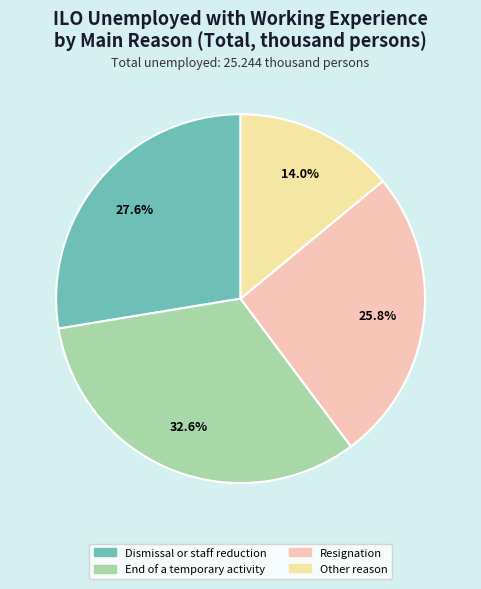

Which slice is the largest?

End of a temporary activity